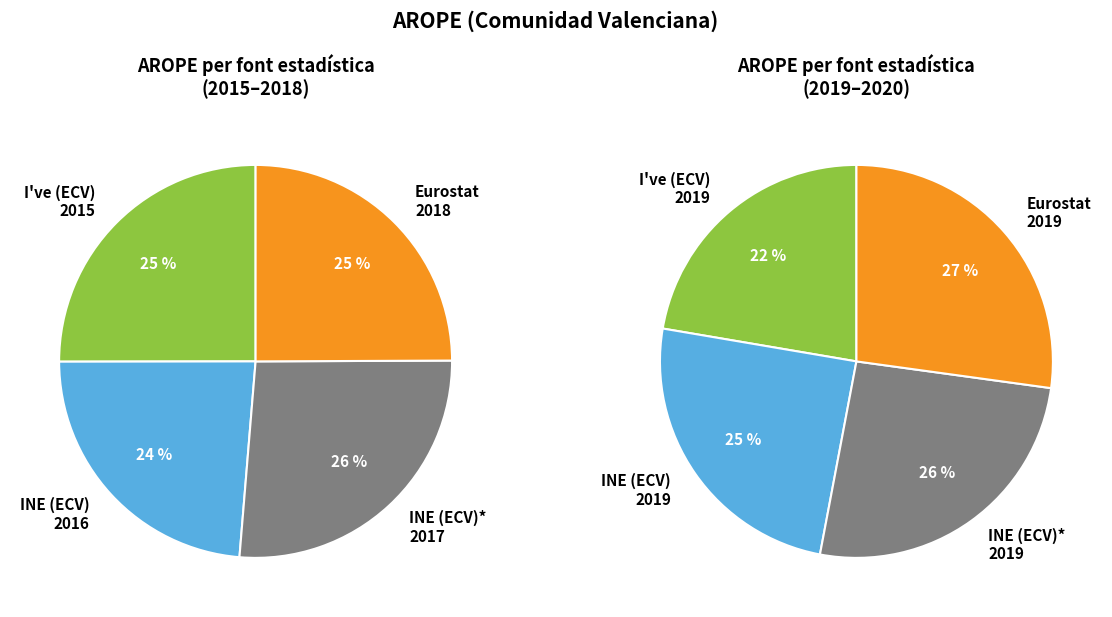

What is the largest slice in the pie chart?

INE (ECV)* 2017